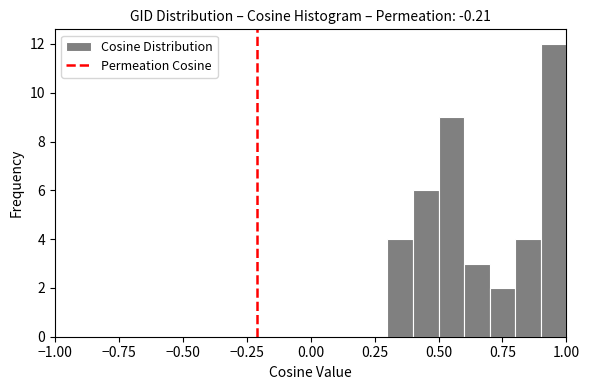

Around what value on the x-axis is the tallest bar? Give the approximate position of its centre, as read against the axis.

0.95